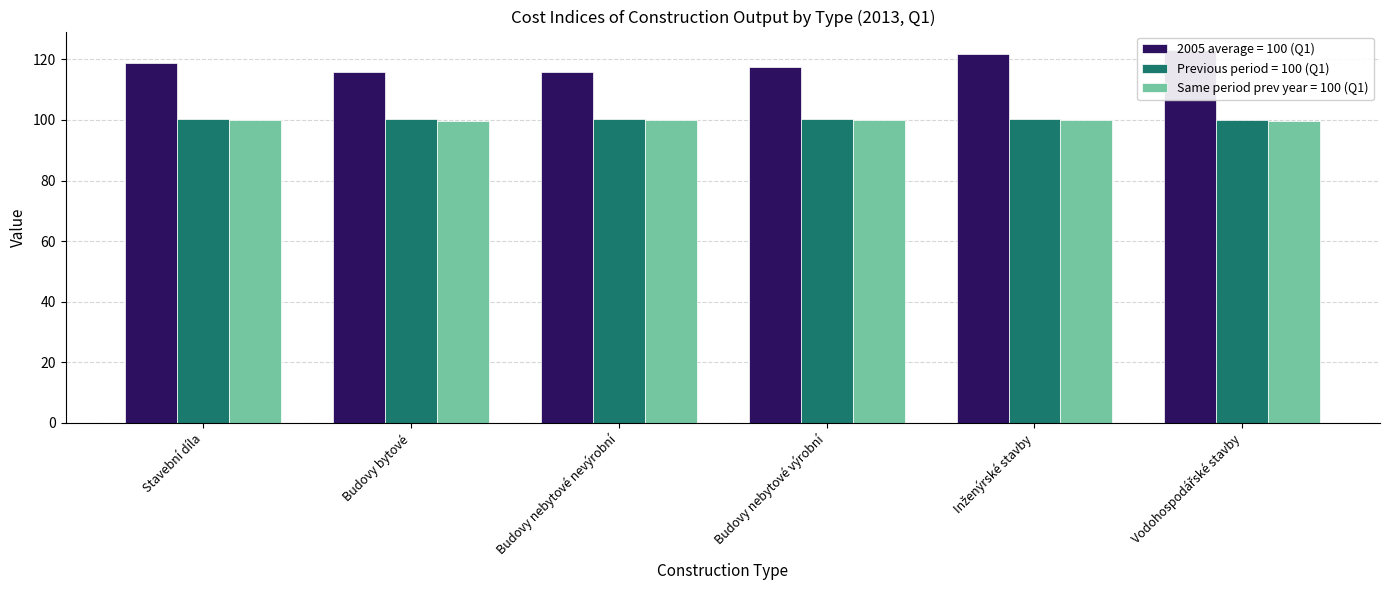

What is the average value of the Previous period = 100 (Q1) series?

100.2